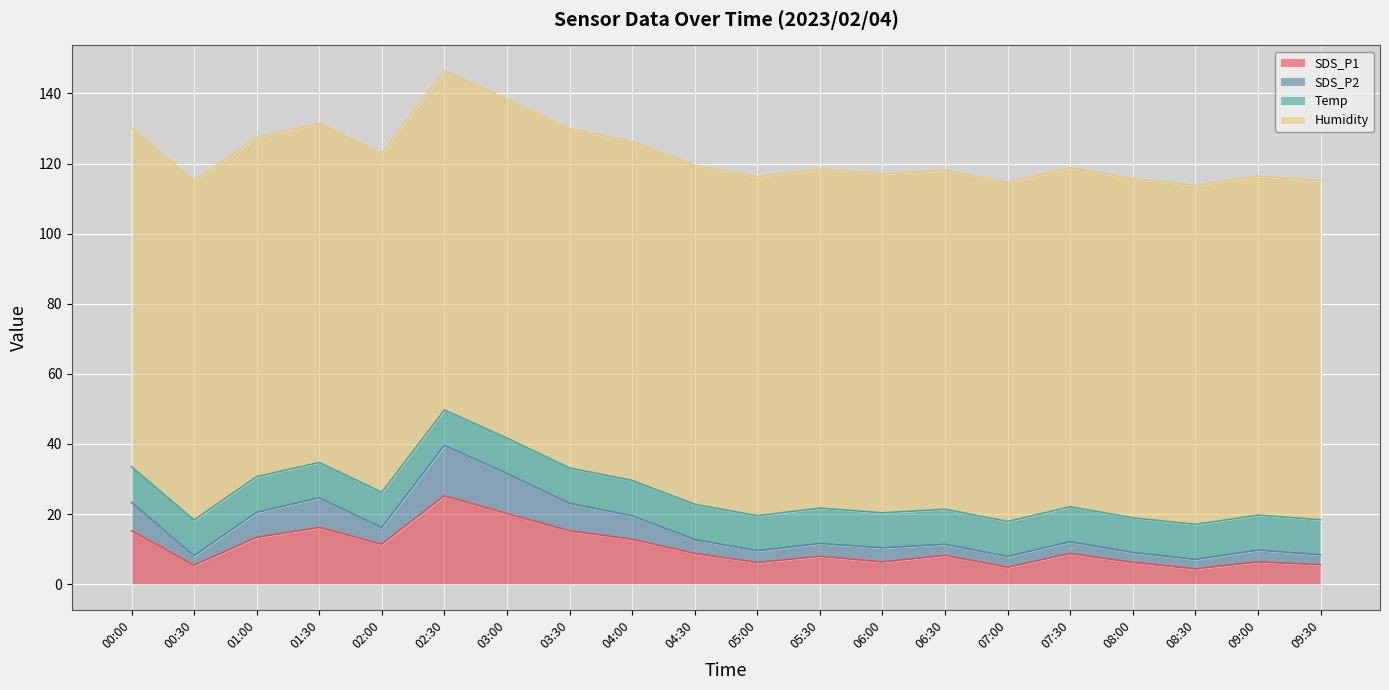

At which category does SDS_P2 reach its first local valley?

00:30